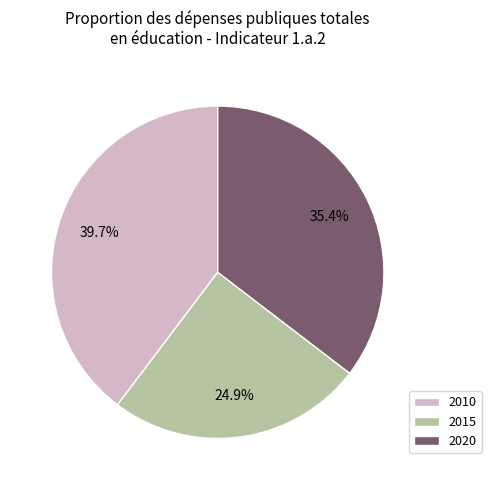

What is the ratio of the value at 2015 to the value at 2020?

0.7